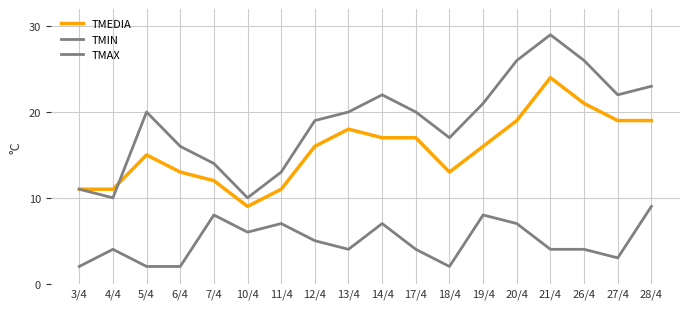

Does the chart display data point markers on the line(s)?

No